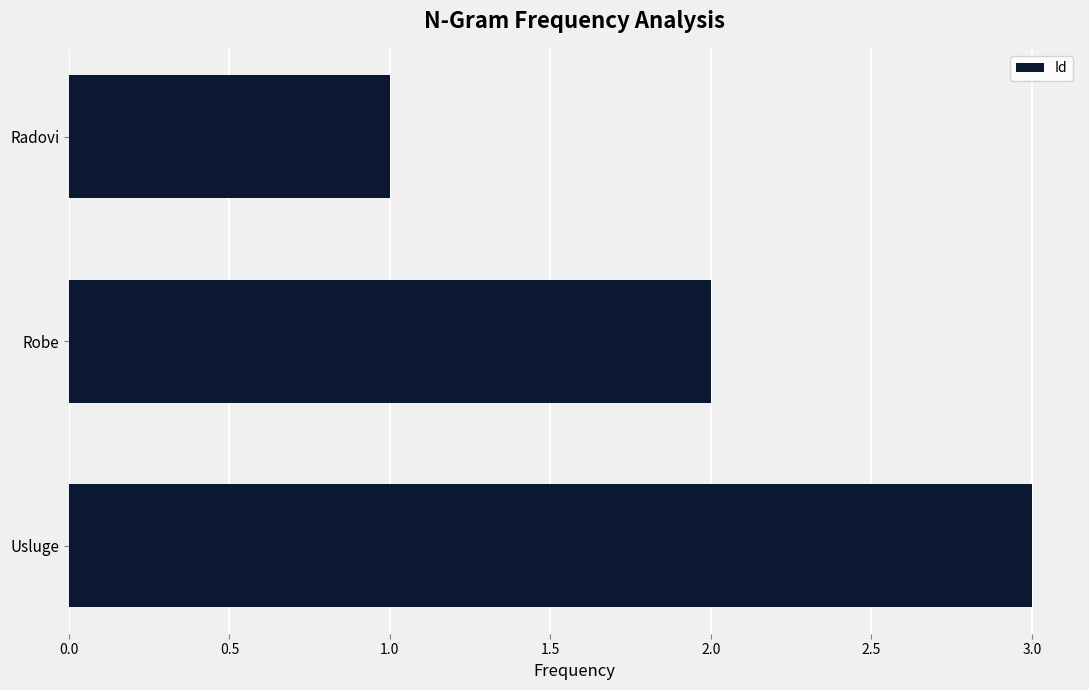

What is the minimum value shown in the chart?

1